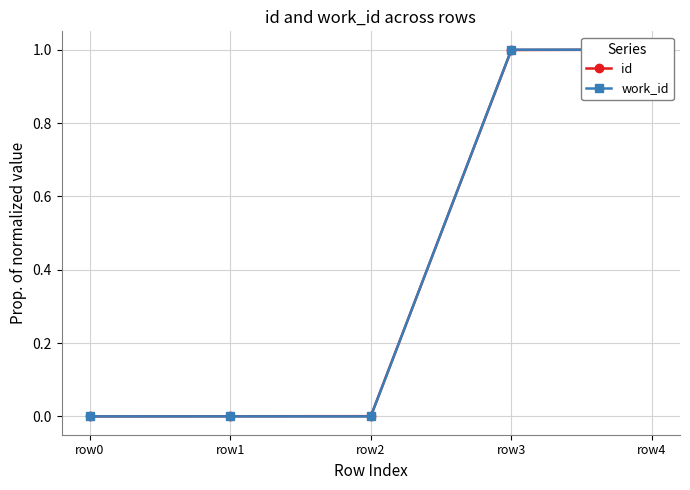

What is the greatest value displayed?

1.0